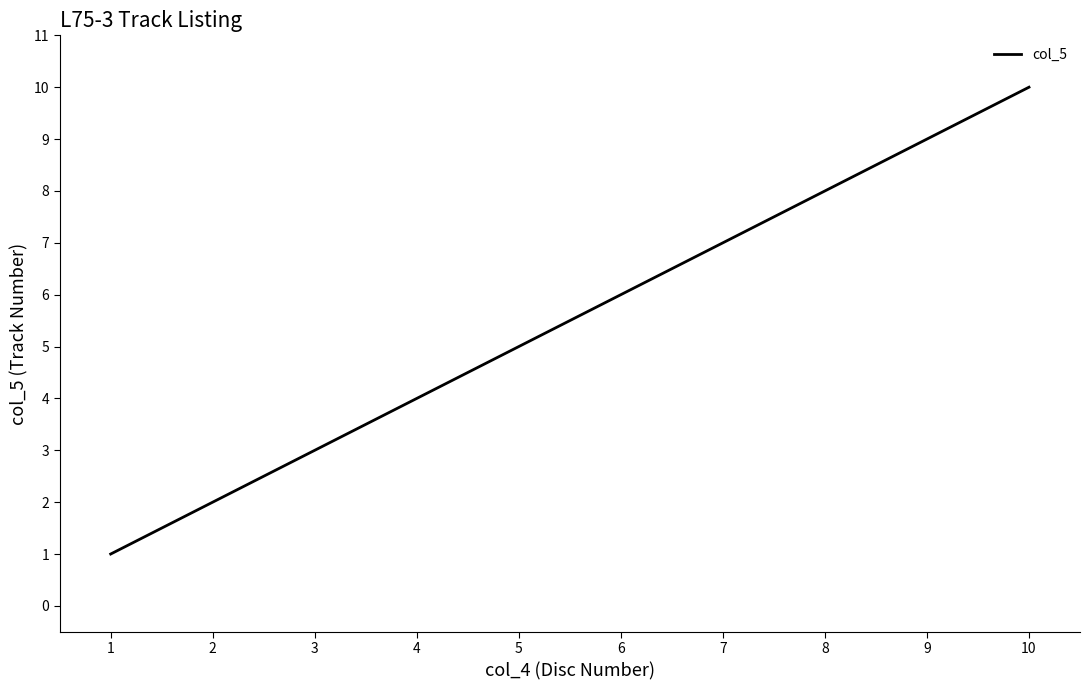

List the labels in order of value, largest first.

10, 9, 8, 7, 6, 5, 4, 3, 2, 1